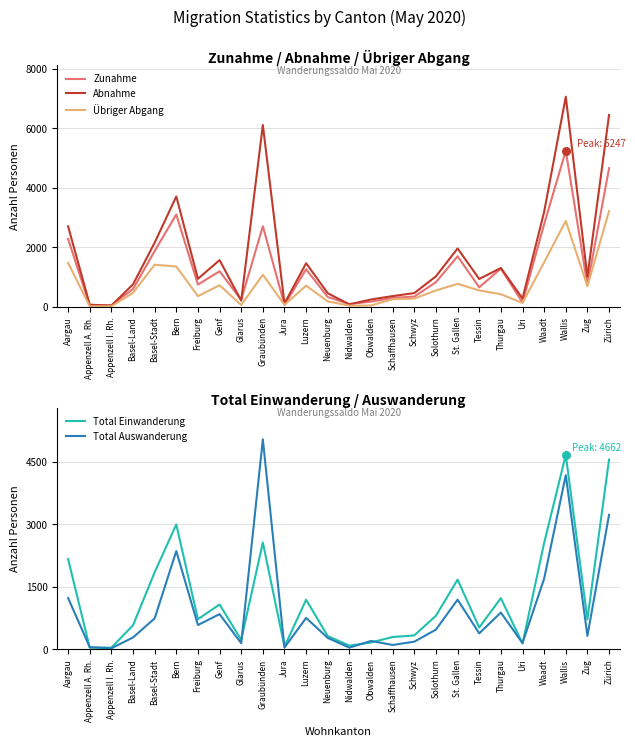

At which category is the sum across all series the highest?

Wallis